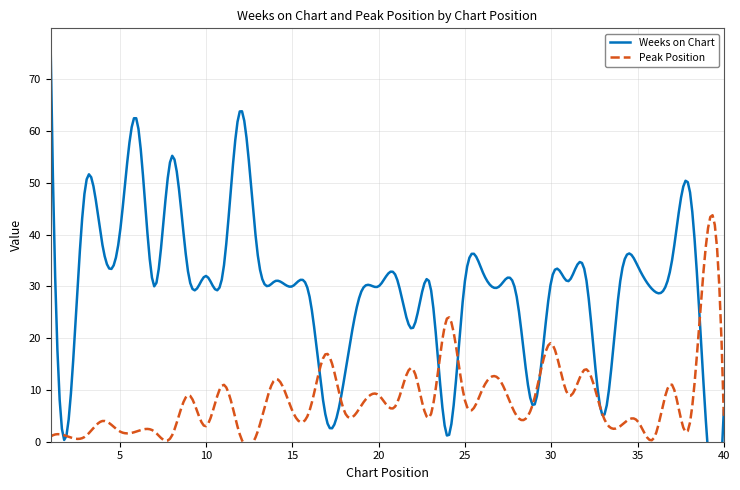

Reading left to right, what are all the values shown in this chart?

Weeks on Chart: 1=76	2=3	3=49	4=38	5=40	6=62	7=30	8=55	9=32	10=32	11=33	12=64	13=36	14=31	15=30	16=28	17=4	18=12	19=29	20=30	21=32	22=22	23=30	24=1	25=31	26=33	27=30	28=28	29=7	30=31	31=31	32=32	33=5	34=31	35=34	36=29	37=35	38=49	39=2	40=6
Peak Position: 1=1	2=1	3=1	4=4	5=2	6=2	7=2	8=1	9=9	10=3	11=11	12=1	13=2	14=12	15=6	16=6	17=17	18=6	19=7	20=9	21=7	22=14	23=5	24=24	25=8	26=10	27=12	28=5	29=8	30=19	31=9	32=14	33=5	34=3	35=4	36=1	37=11	38=3	39=39	40=5